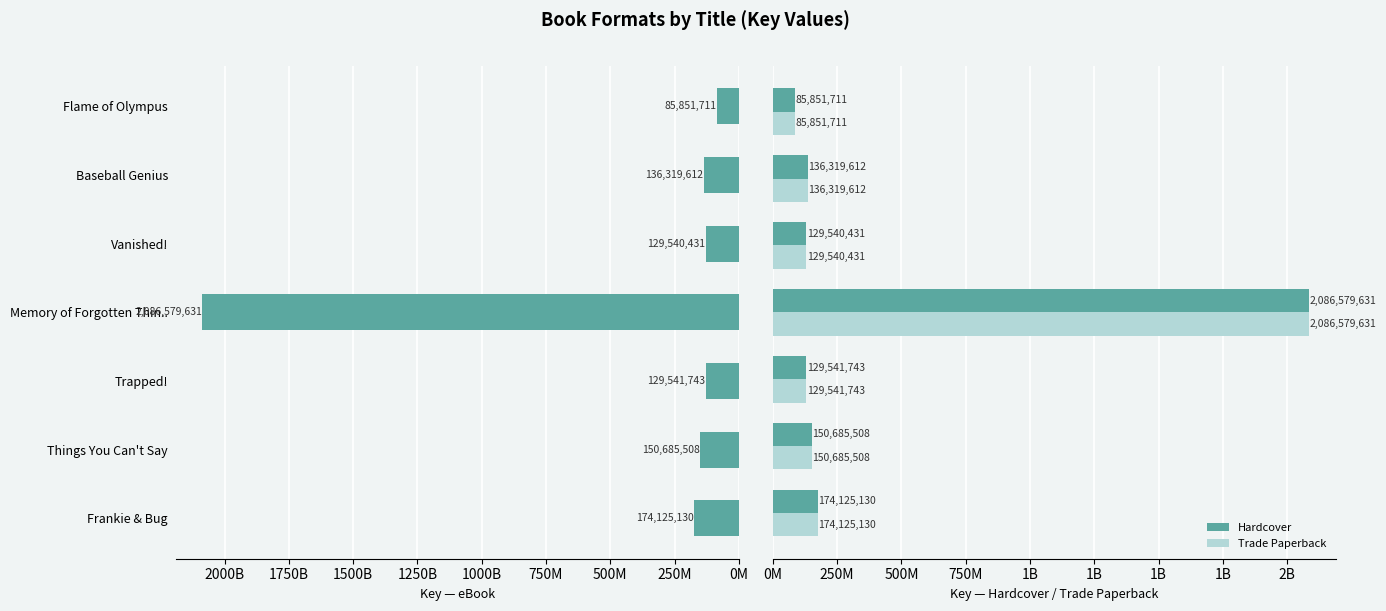

What is the value of the eBook bar at the 6th from the left?

136319612